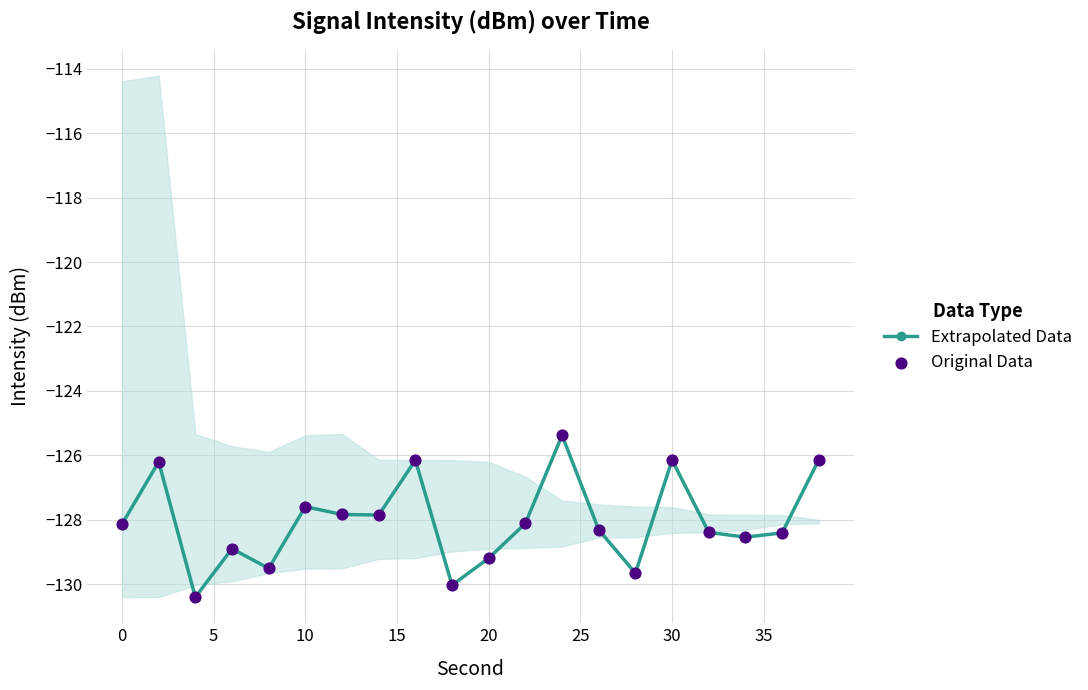

At how many categories does at least one series exceed -127?

5